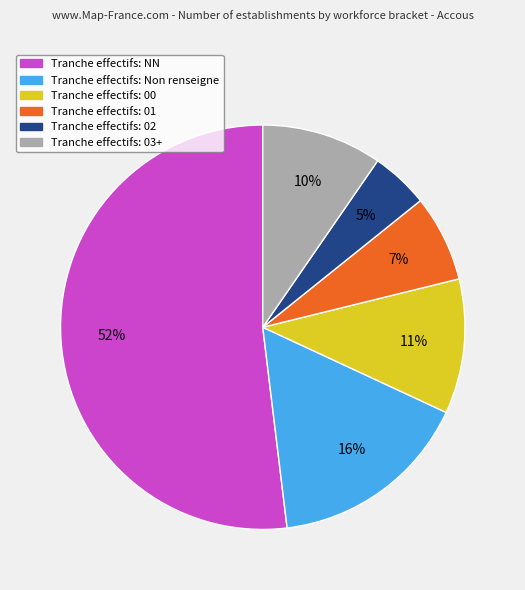

Does any single category account for the majority?

Yes